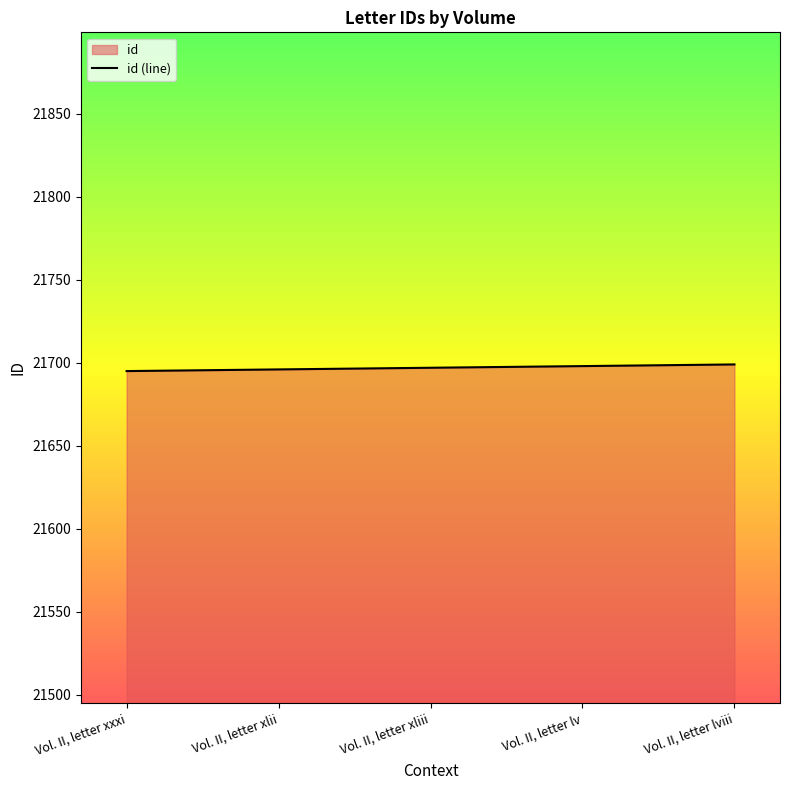

What is the greatest value displayed?

21699